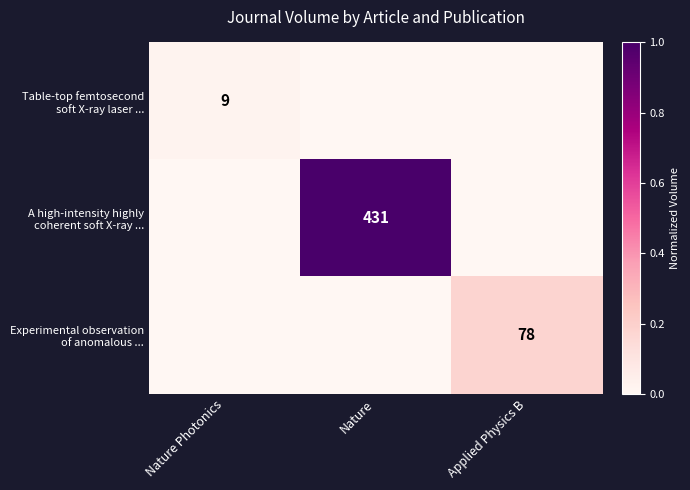

Between Nature Photonics and Nature, which series saw the biggest shift?

A high-intensity highly coherent soft X-ray ...